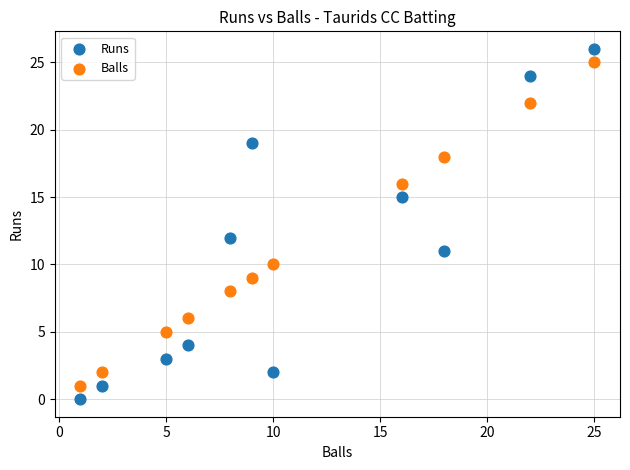

Which series has the largest Y range (max minus min)?

Runs